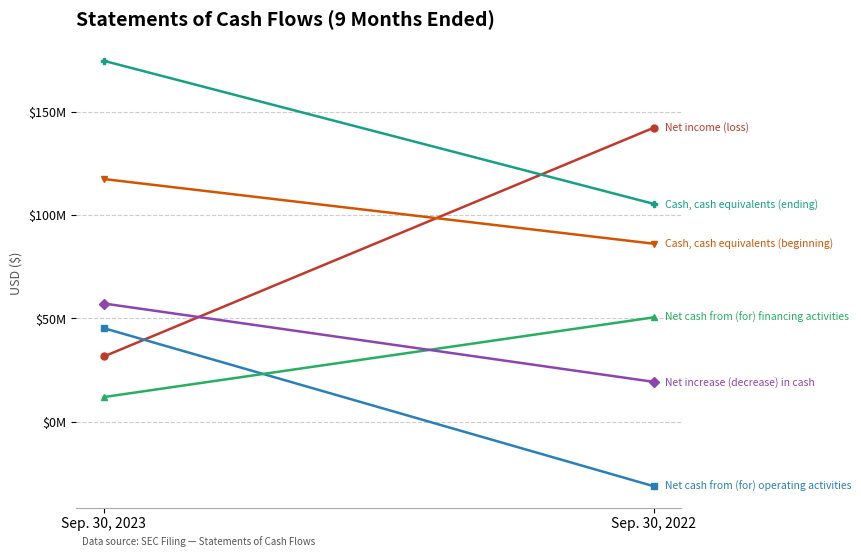

The Net income (loss) series shows 142244021 at Sep. 30, 2022. True or false?

True